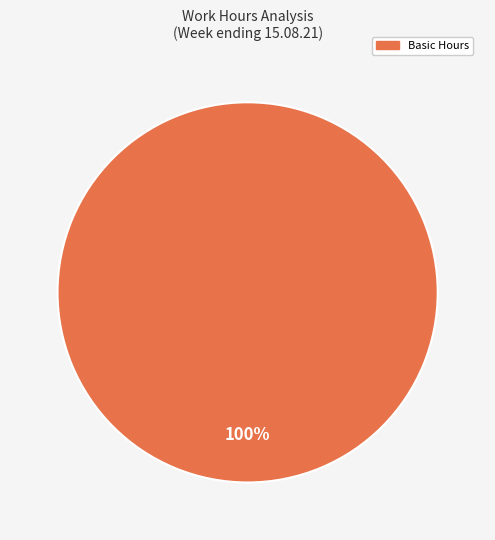

Is there any slice that represents more than half of the pie?

Yes